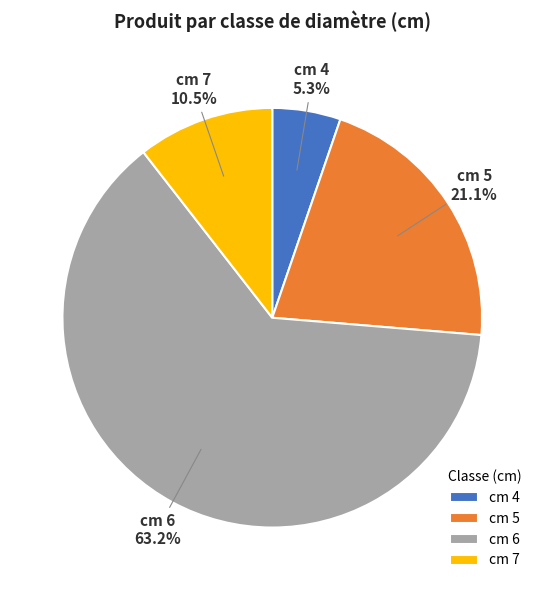

How many slices are in this pie chart?

4